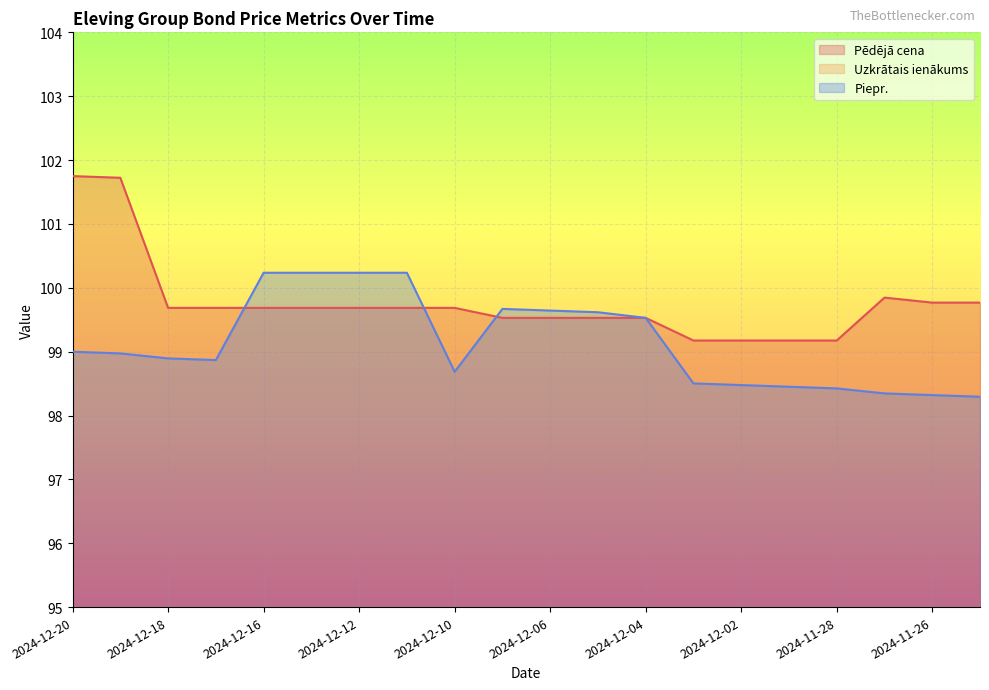

Is the value of Piepr. at 2024-12-02 greater than the value of Pēdējā cena at 2024-12-06?

No